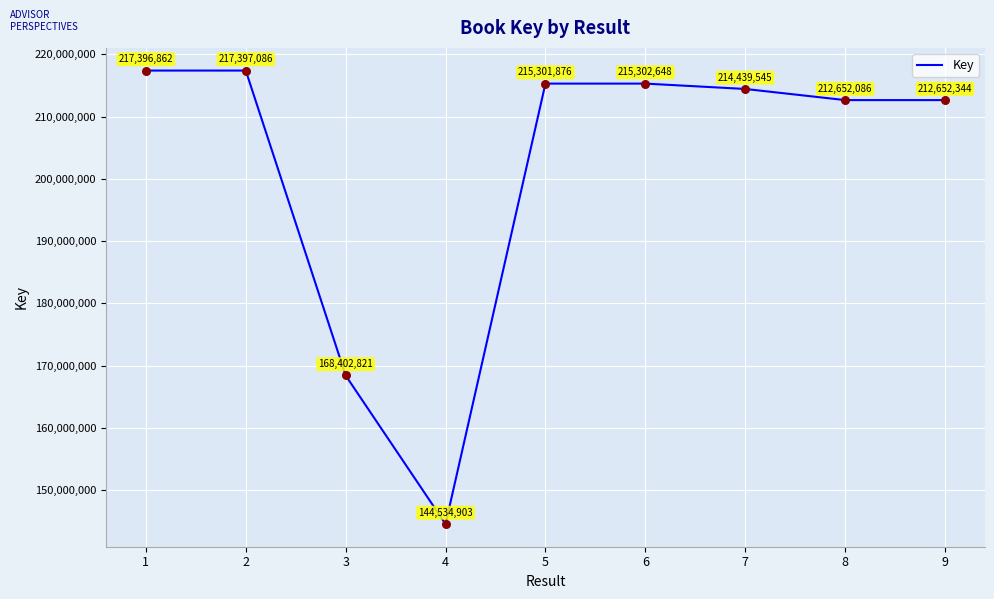

Between 8 and 2, which is larger?

2